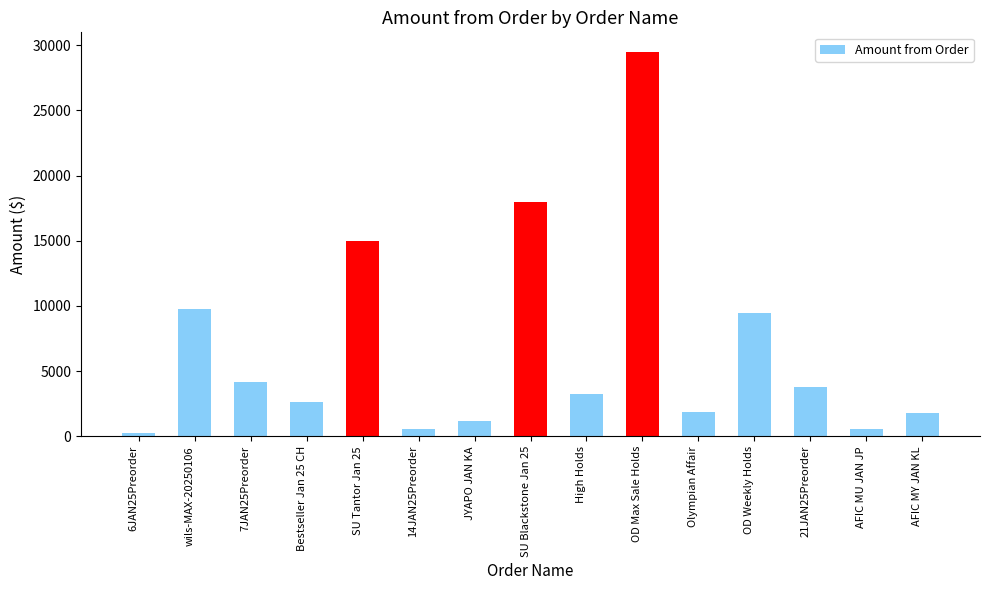

What is the label of the 4th bar from the right?

OD Weekly Holds